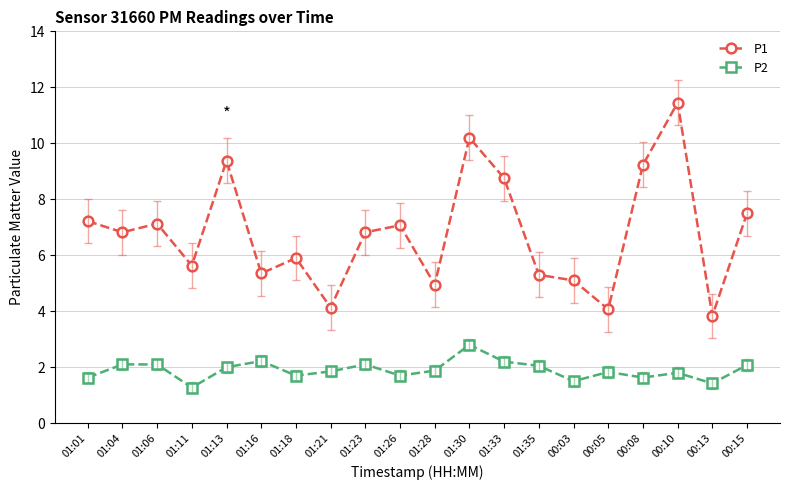

What is the total value across all series at 01:28?

6.8